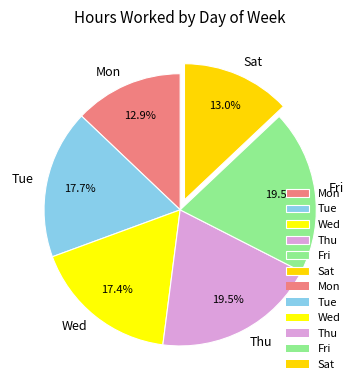

Is there a majority slice in this chart?

No